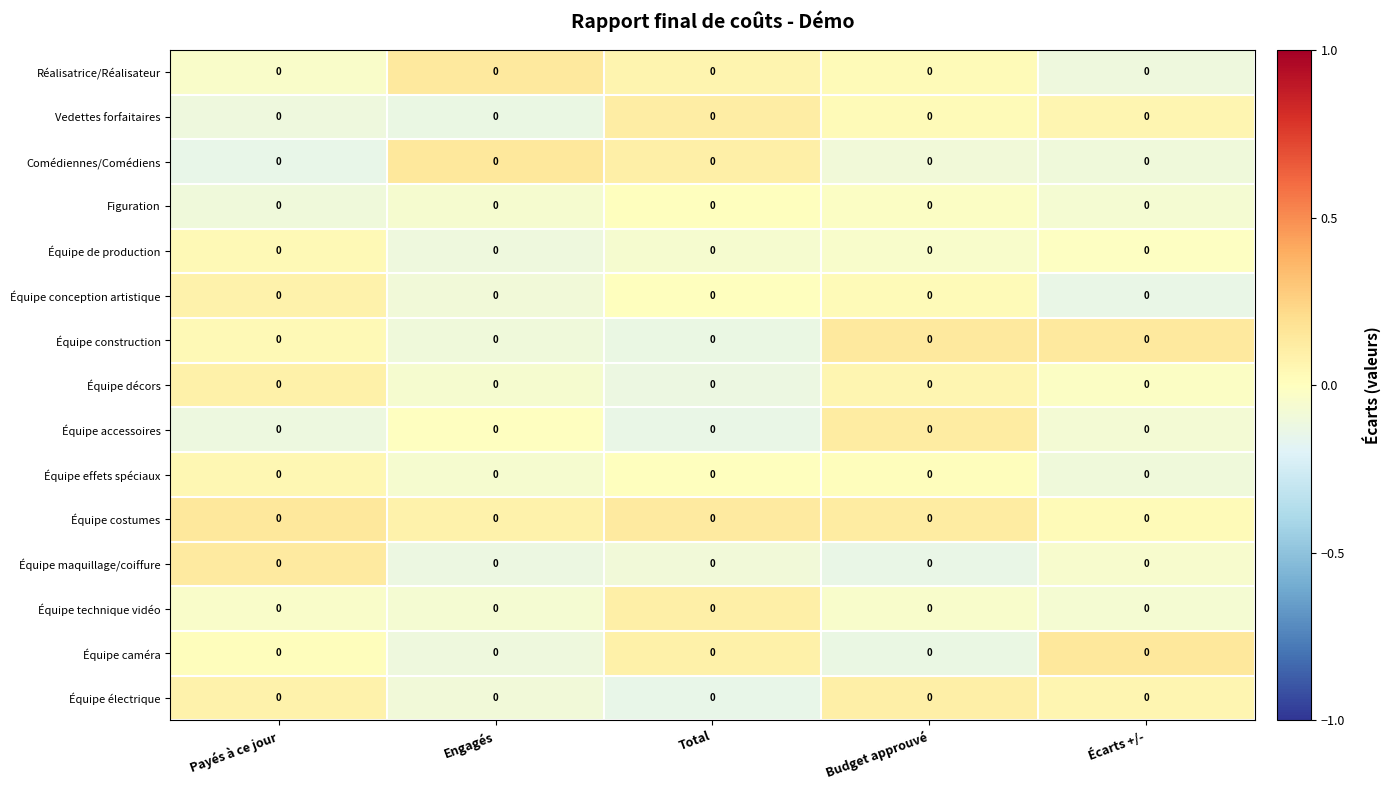

Reading left to right, list all the values displayed in this chart.

Réalisatrice/Réalisateur: Payés à ce jour=0.0	Engagés=0.0	Total=0.0	Budget approuvé=0.0	Écarts +/-=0.0
Vedettes forfaitaires: Payés à ce jour=0.0	Engagés=0.0	Total=0.0	Budget approuvé=0.0	Écarts +/-=0.0
Comédiennes/Comédiens: Payés à ce jour=0.0	Engagés=0.0	Total=0.0	Budget approuvé=0.0	Écarts +/-=0.0
Figuration: Payés à ce jour=0.0	Engagés=0.0	Total=0.0	Budget approuvé=0.0	Écarts +/-=0.0
Équipe de production: Payés à ce jour=0.0	Engagés=0.0	Total=0.0	Budget approuvé=0.0	Écarts +/-=0.0
Équipe conception artistique: Payés à ce jour=0.0	Engagés=0.0	Total=0.0	Budget approuvé=0.0	Écarts +/-=0.0
Équipe construction: Payés à ce jour=0.0	Engagés=0.0	Total=0.0	Budget approuvé=0.0	Écarts +/-=0.0
Équipe décors: Payés à ce jour=0.0	Engagés=0.0	Total=0.0	Budget approuvé=0.0	Écarts +/-=0.0
Équipe accessoires: Payés à ce jour=0.0	Engagés=0.0	Total=0.0	Budget approuvé=0.0	Écarts +/-=0.0
Équipe effets spéciaux: Payés à ce jour=0.0	Engagés=0.0	Total=0.0	Budget approuvé=0.0	Écarts +/-=0.0
Équipe costumes: Payés à ce jour=0.0	Engagés=0.0	Total=0.0	Budget approuvé=0.0	Écarts +/-=0.0
Équipe maquillage/coiffure: Payés à ce jour=0.0	Engagés=0.0	Total=0.0	Budget approuvé=0.0	Écarts +/-=0.0
Équipe technique vidéo: Payés à ce jour=0.0	Engagés=0.0	Total=0.0	Budget approuvé=0.0	Écarts +/-=0.0
Équipe caméra: Payés à ce jour=0.0	Engagés=0.0	Total=0.0	Budget approuvé=0.0	Écarts +/-=0.0
Équipe électrique: Payés à ce jour=0.0	Engagés=0.0	Total=0.0	Budget approuvé=0.0	Écarts +/-=0.0